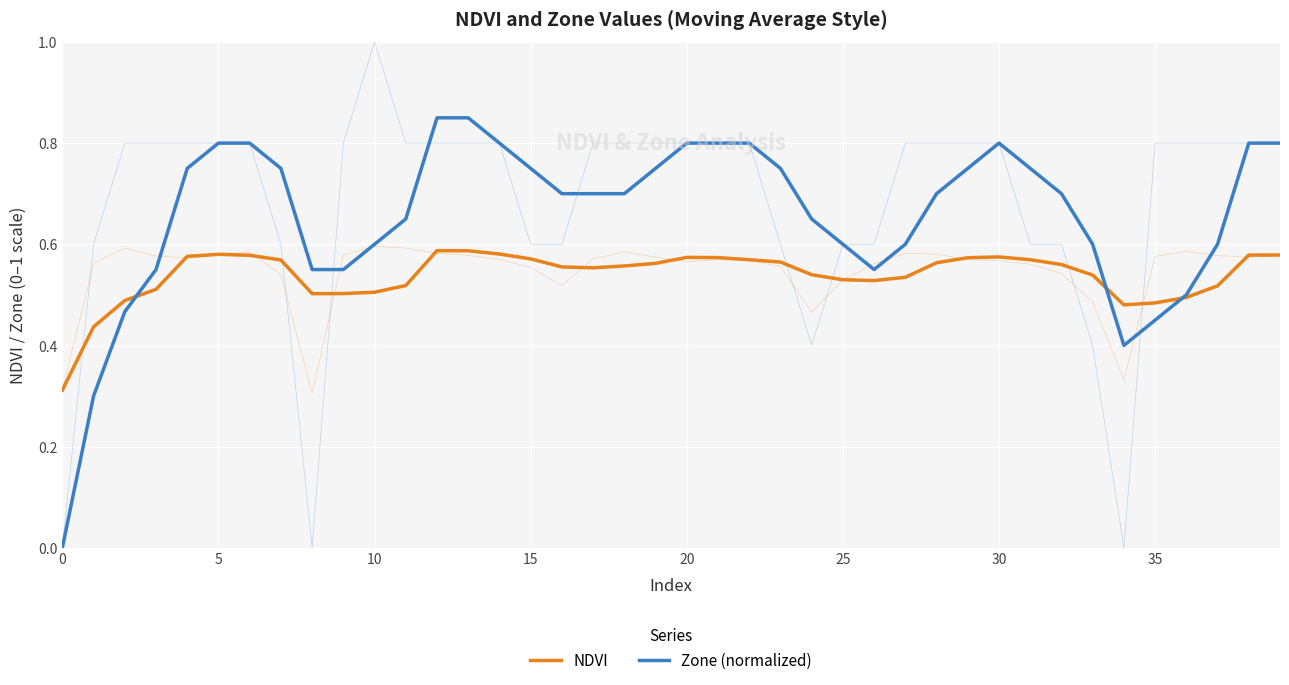

What is the label of the 37th point from the left?

36